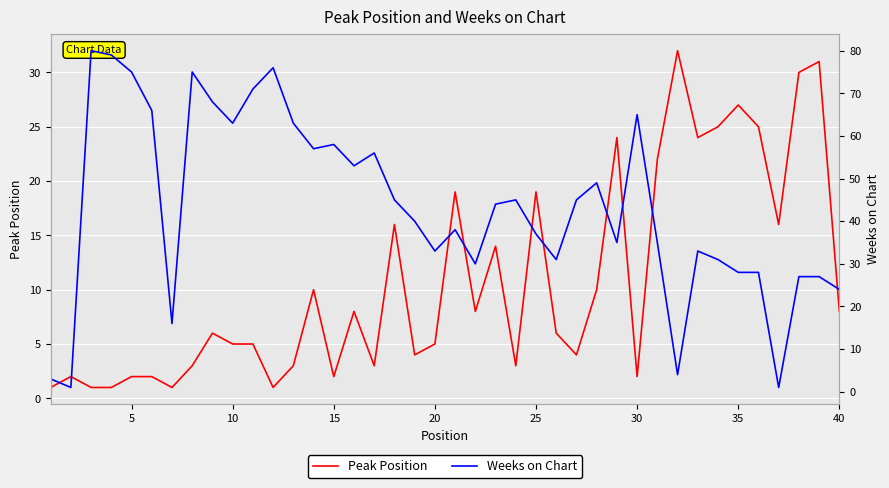

List the series in order of their peak value, highest first.

Weeks on Chart, Peak Position